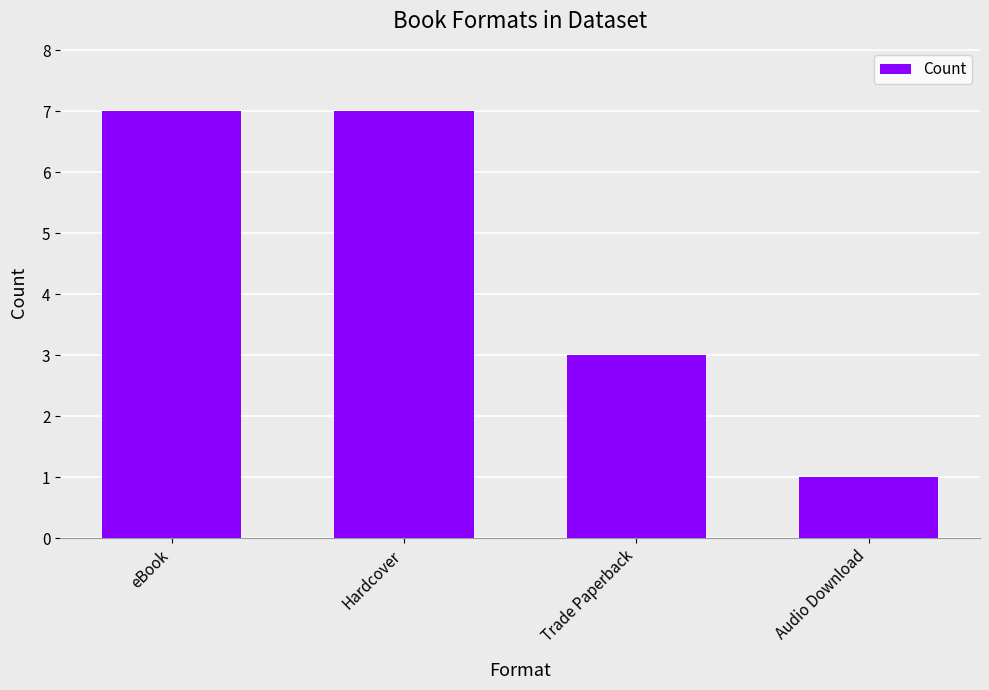

Reading left to right, extract all data points from this chart.

7	7	3	1